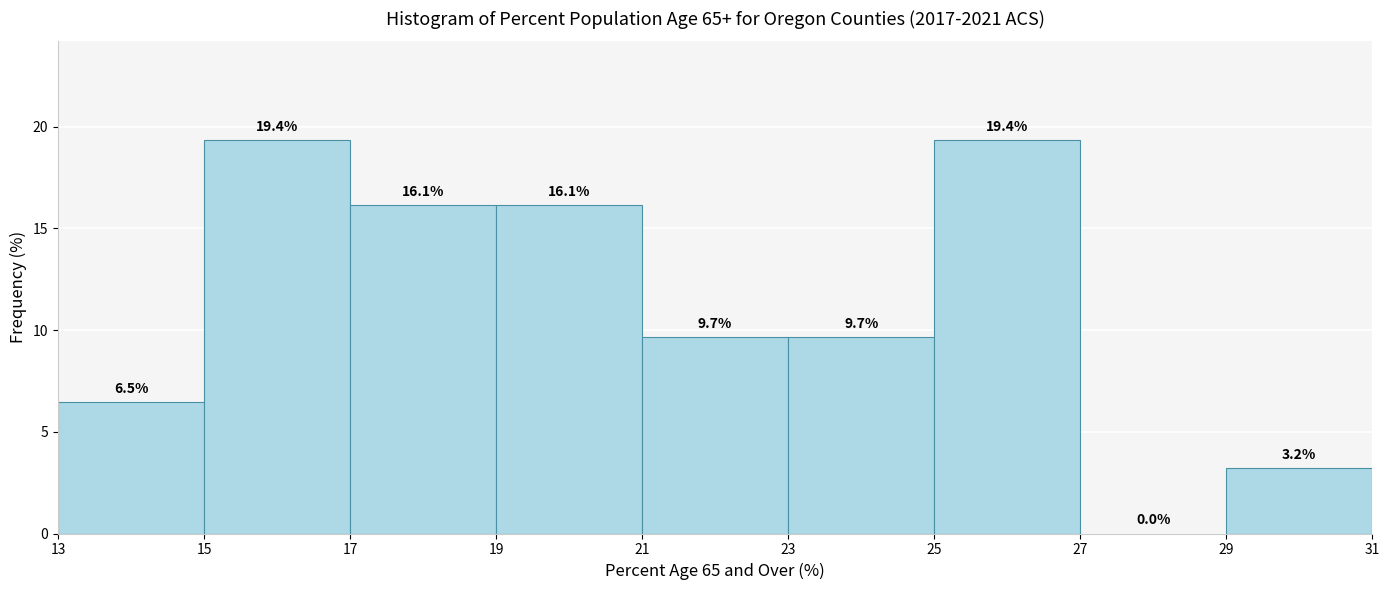

Reading left to right, transcribe this chart: for each bar, give the range it covers on the x-axis and its height.

13 to 15: 6.5
15 to 17: 19.4
17 to 19: 16.1
19 to 21: 16.1
21 to 23: 9.7
23 to 25: 9.7
25 to 27: 19.4
27 to 29: 0.0
29 to 31: 3.2